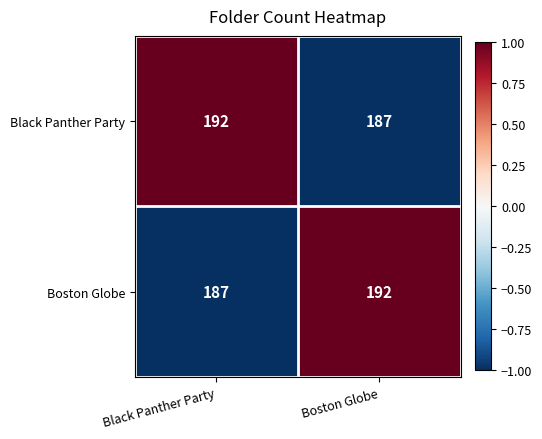

Reading left to right, what are all the values shown in this chart?

Black Panther Party: Black Panther Party=192	Boston Globe=187
Boston Globe: Black Panther Party=187	Boston Globe=192